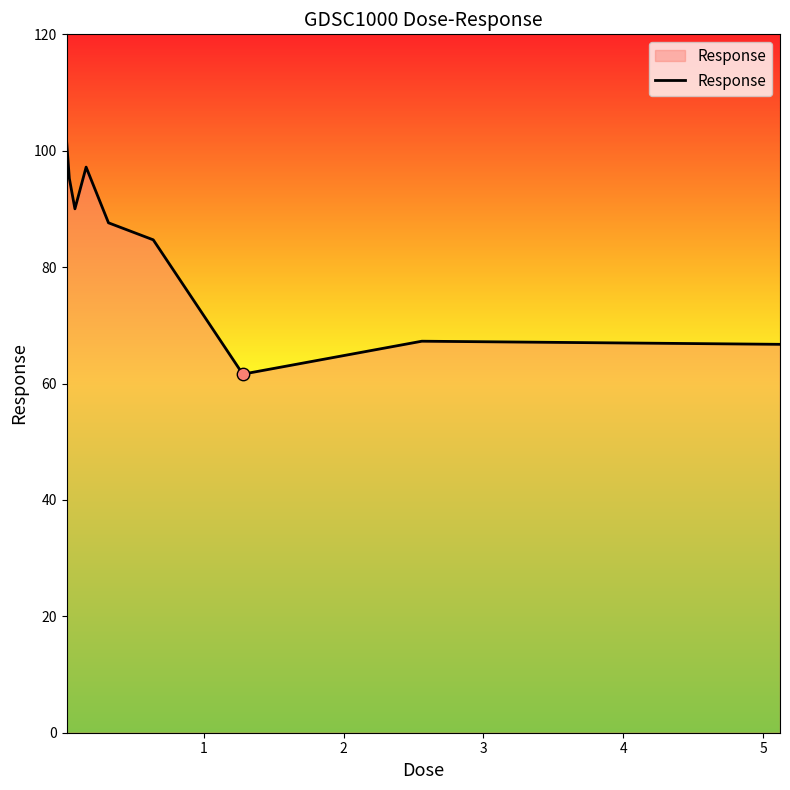

What is the difference between the maximum and minimum values?

40.2